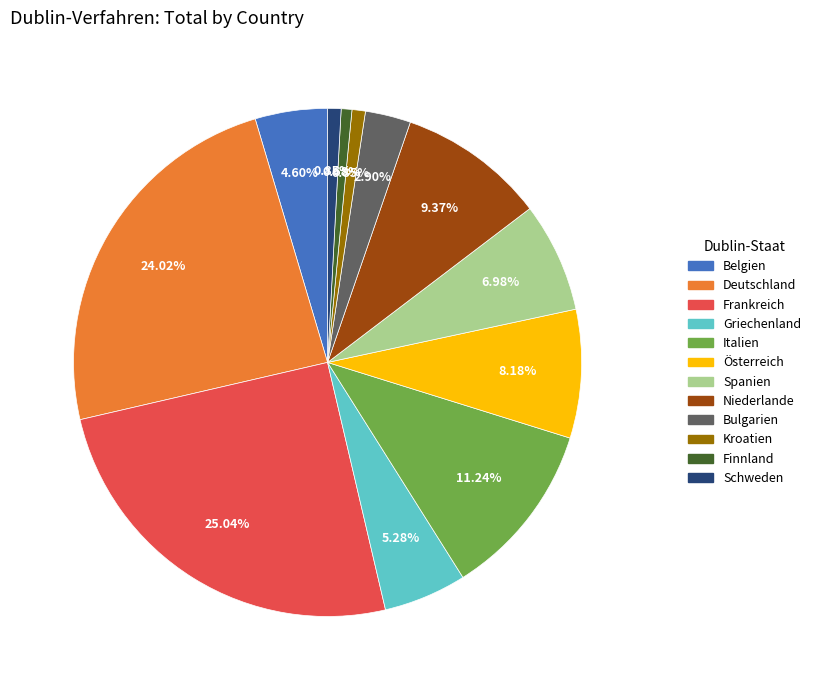

To the nearest percent, what portion does Schweden represent?

1%